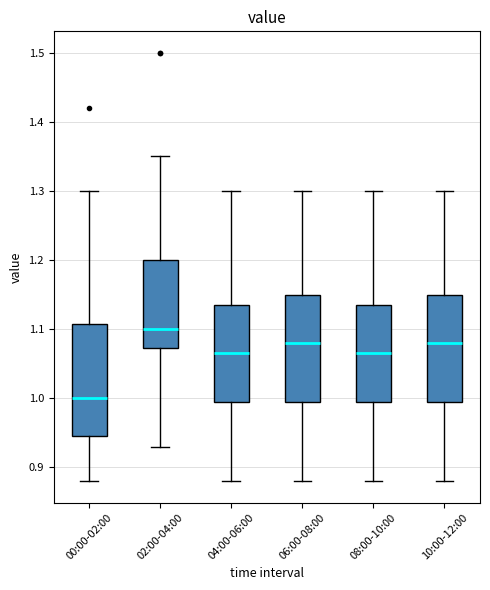

Reading left to right, transcribe this box plot: for each box, give where its median line is, the range the box spans, and where its two whiskers end, as read against the y-axis. The values are not printed on the chart, so give them approximately, as read against the axis.

00:00-02:00: median 1.00, box 0.95 to 1.11, whiskers 0.88 to 1.30
02:00-04:00: median 1.10, box 1.07 to 1.20, whiskers 0.93 to 1.35
04:00-06:00: median 1.07, box 1.00 to 1.14, whiskers 0.88 to 1.30
06:00-08:00: median 1.08, box 1.00 to 1.15, whiskers 0.88 to 1.30
08:00-10:00: median 1.07, box 1.00 to 1.14, whiskers 0.88 to 1.30
10:00-12:00: median 1.08, box 1.00 to 1.15, whiskers 0.88 to 1.30